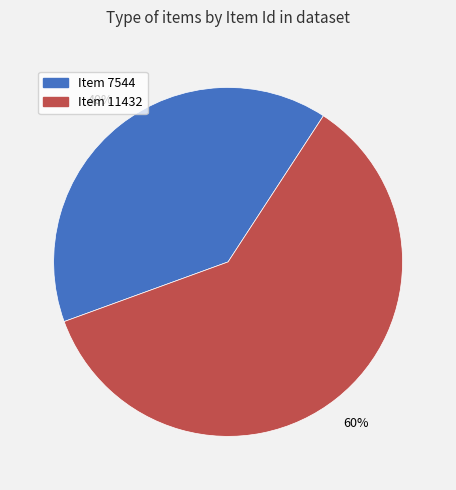

Rank the categories by value from lowest to highest.

Item 7544, Item 11432